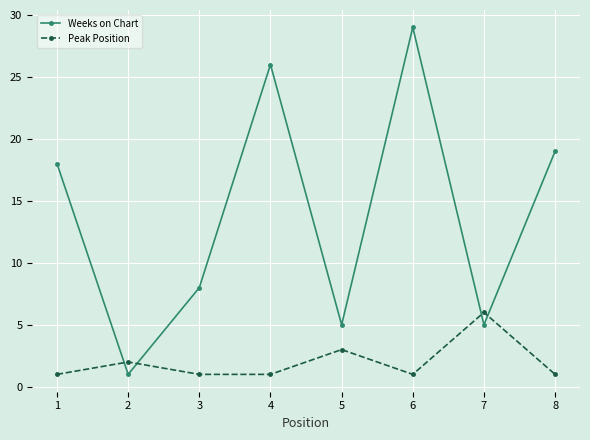

What is the difference between the maximum and second lowest values in the Peak Position series?

5